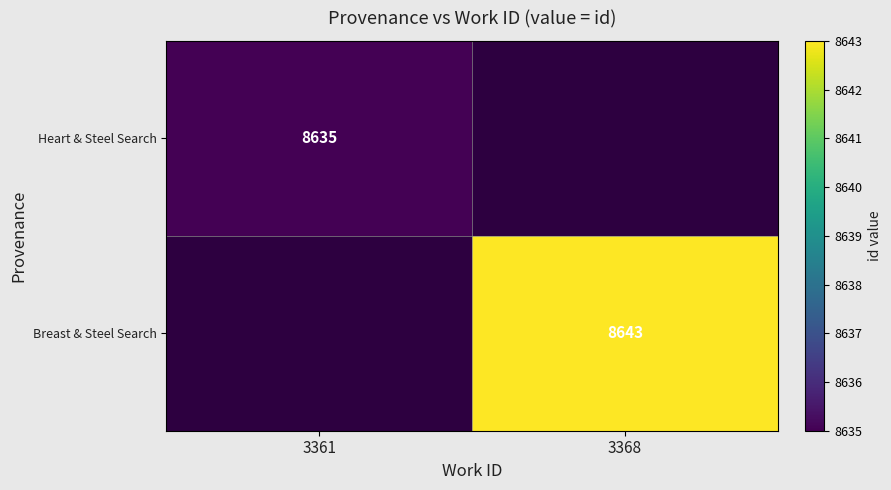

Which has a higher value, 3368 or 3361?

3361